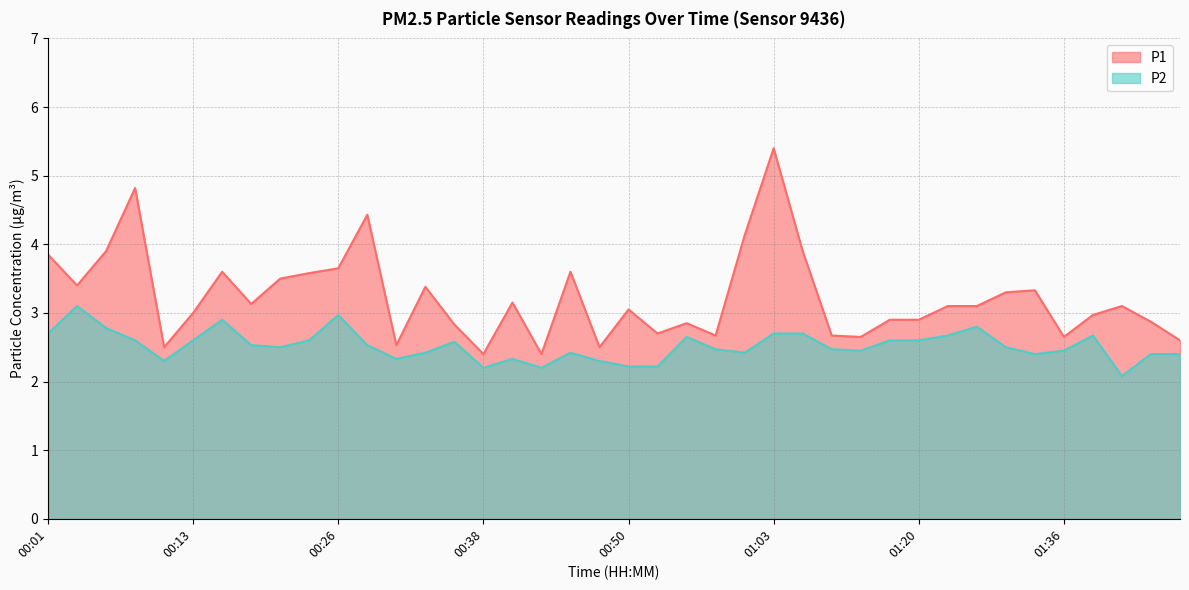

The value of P2 at 00:03 is 0.7. True or false?

False